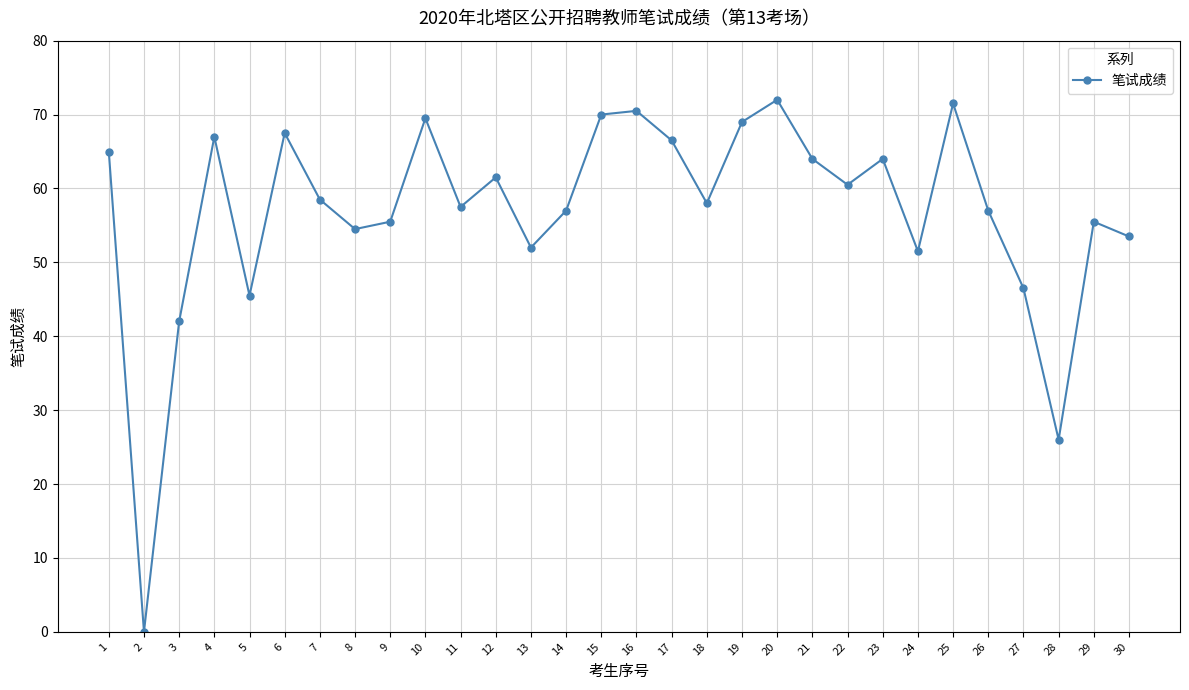

What is the average value?

57.0